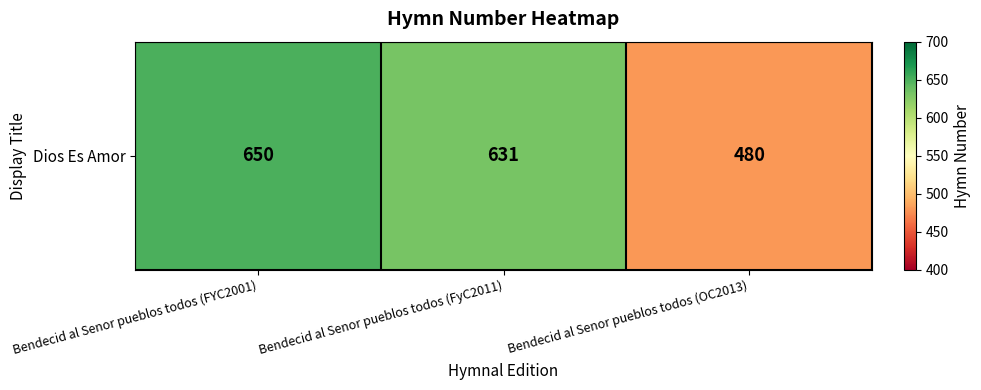

What value does the data have at Bendecid al Senor pueblos todos (FYC2001)?

650